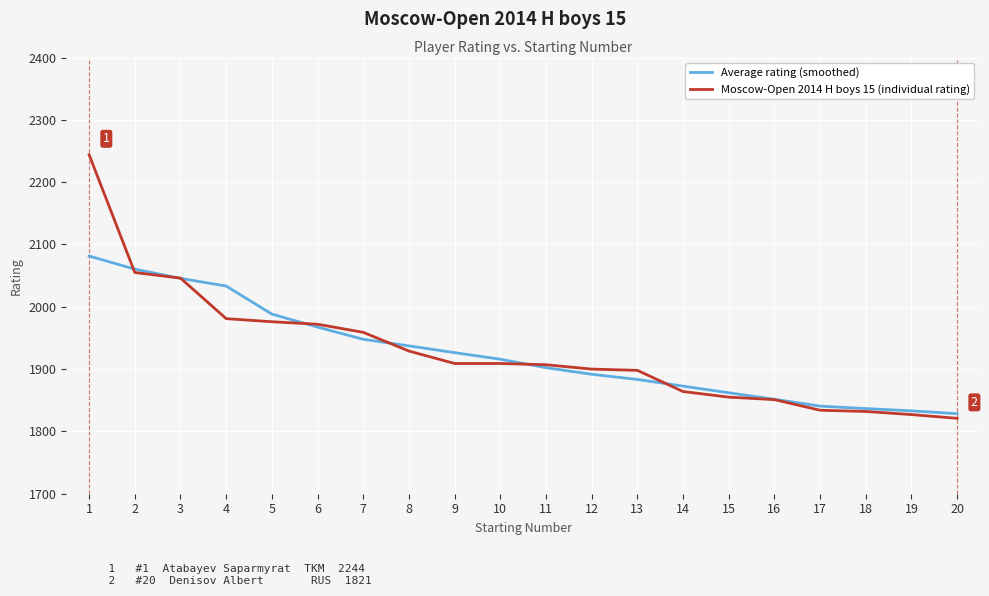

List the series in order of their peak value, highest first.

Moscow-Open 2014 H boys 15 (individual rating), Average rating (smoothed)